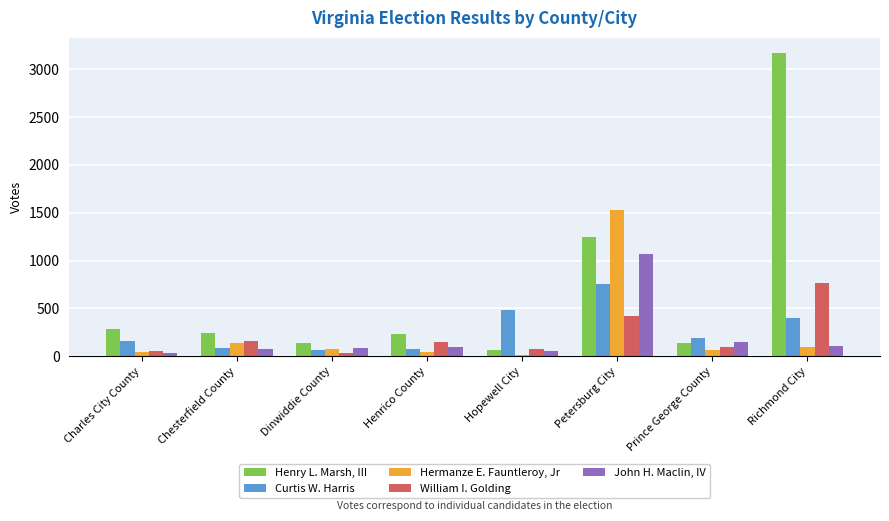

Which series has the largest range (max minus min)?

Henry L. Marsh, III